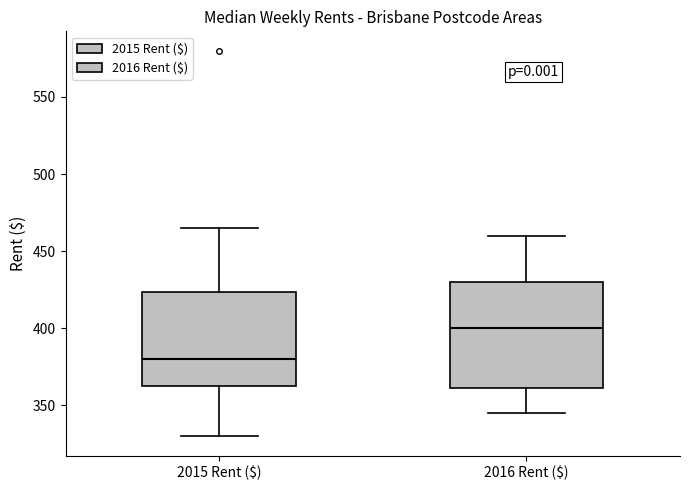

Reading left to right, read every box against the y-axis: the position of its median line, the range the box covers, and the ends of its whiskers. The values are not printed on the chart, so give them approximately, as read against the axis.

2015 Rent ($): median 380, box 365 to 425, whiskers 330 to 465
2016 Rent ($): median 400, box 360 to 430, whiskers 345 to 460